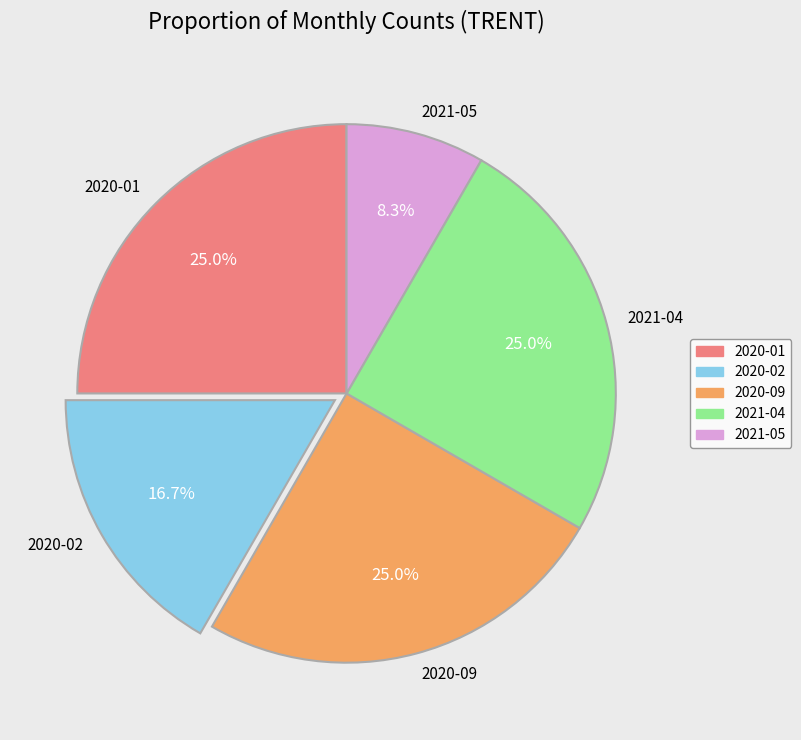

How many segments does this pie chart have?

5